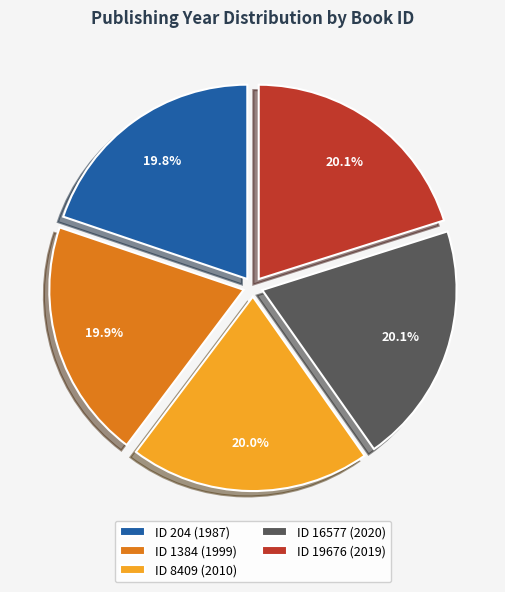

What is the ratio of the value at ID 1384 (1999) to the value at ID 204 (1987)?

1.0